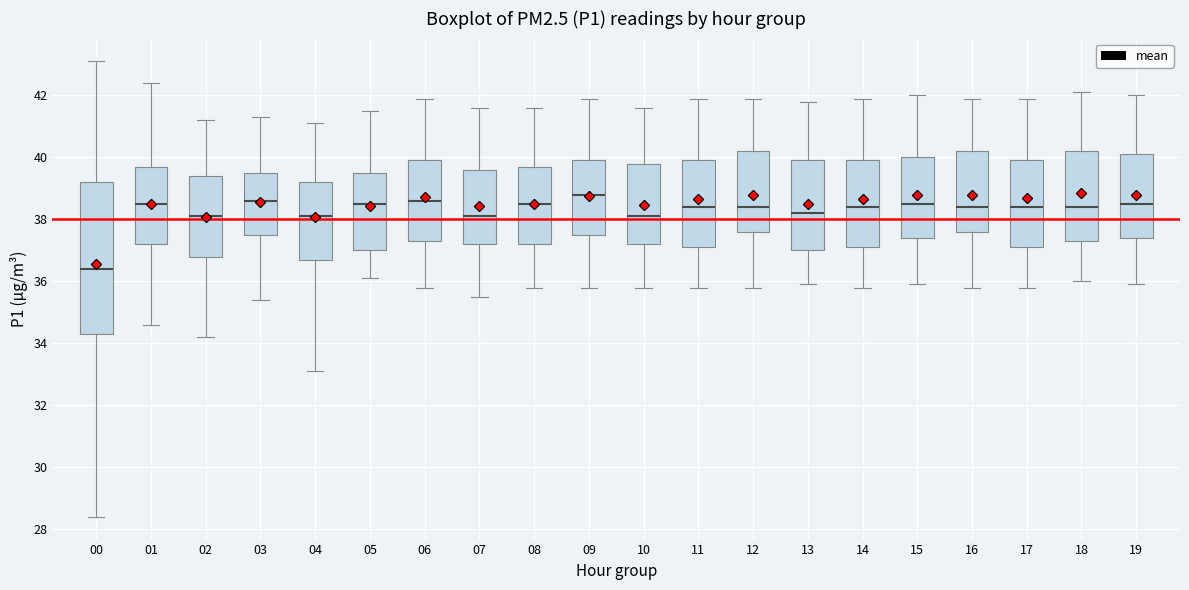

Where is the upper edge of the box at x = 09 on the y-axis? The values are not printed on the chart, so give them approximately, as read against the axis.

40.0